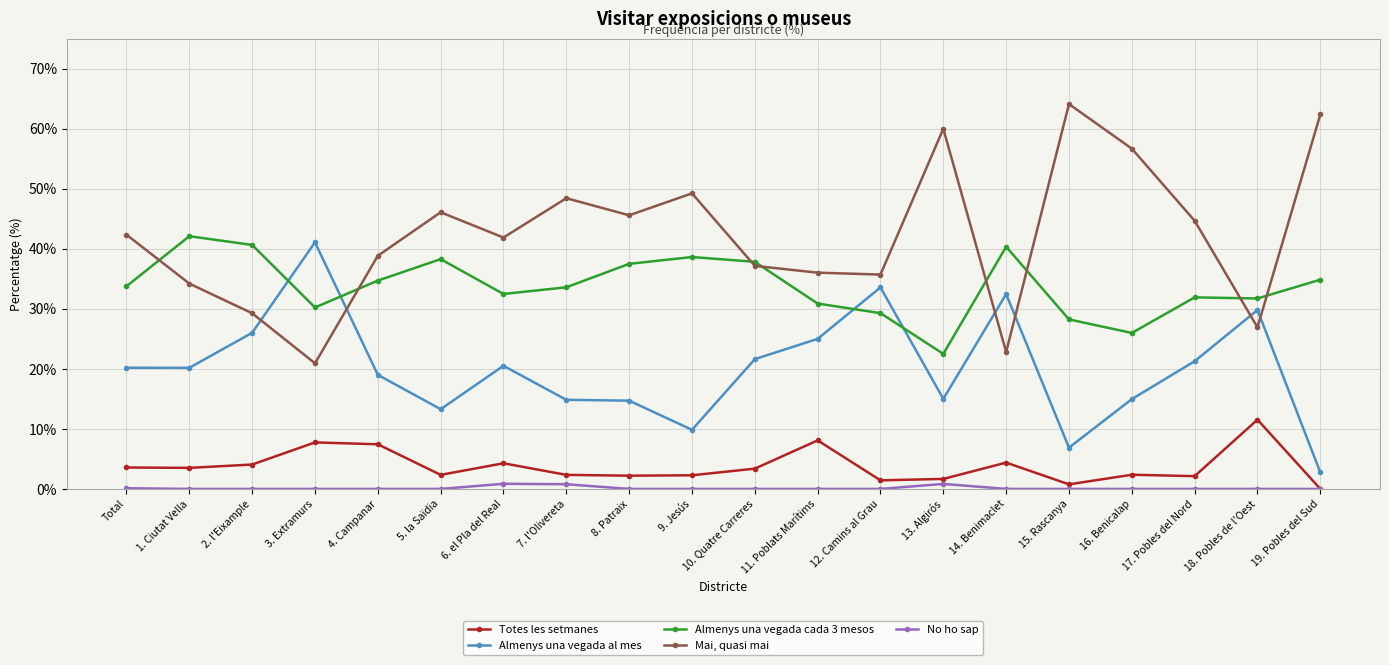

True or false: Totes les setmanes has more than 2 points higher than both neighbors.

True